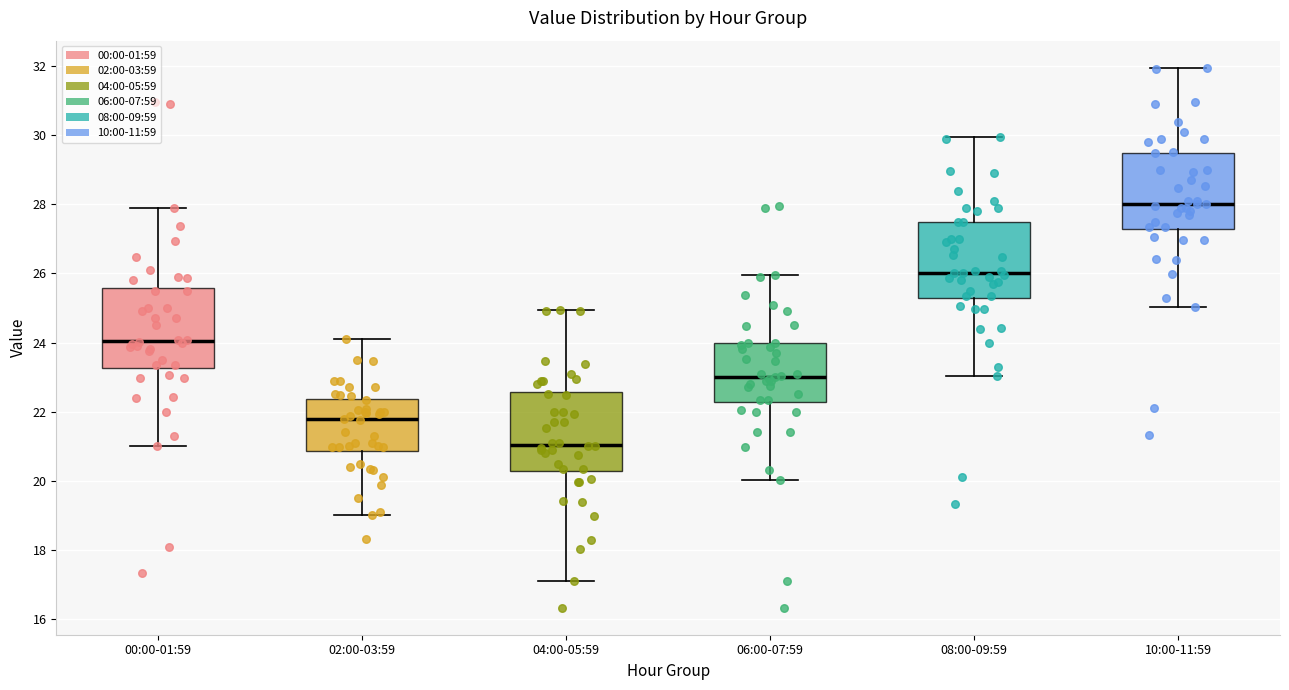

Where is the lower edge of the box for 00:00-01:59 on the y-axis? The values are not printed on the chart, so give them approximately, as read against the axis.

23.2